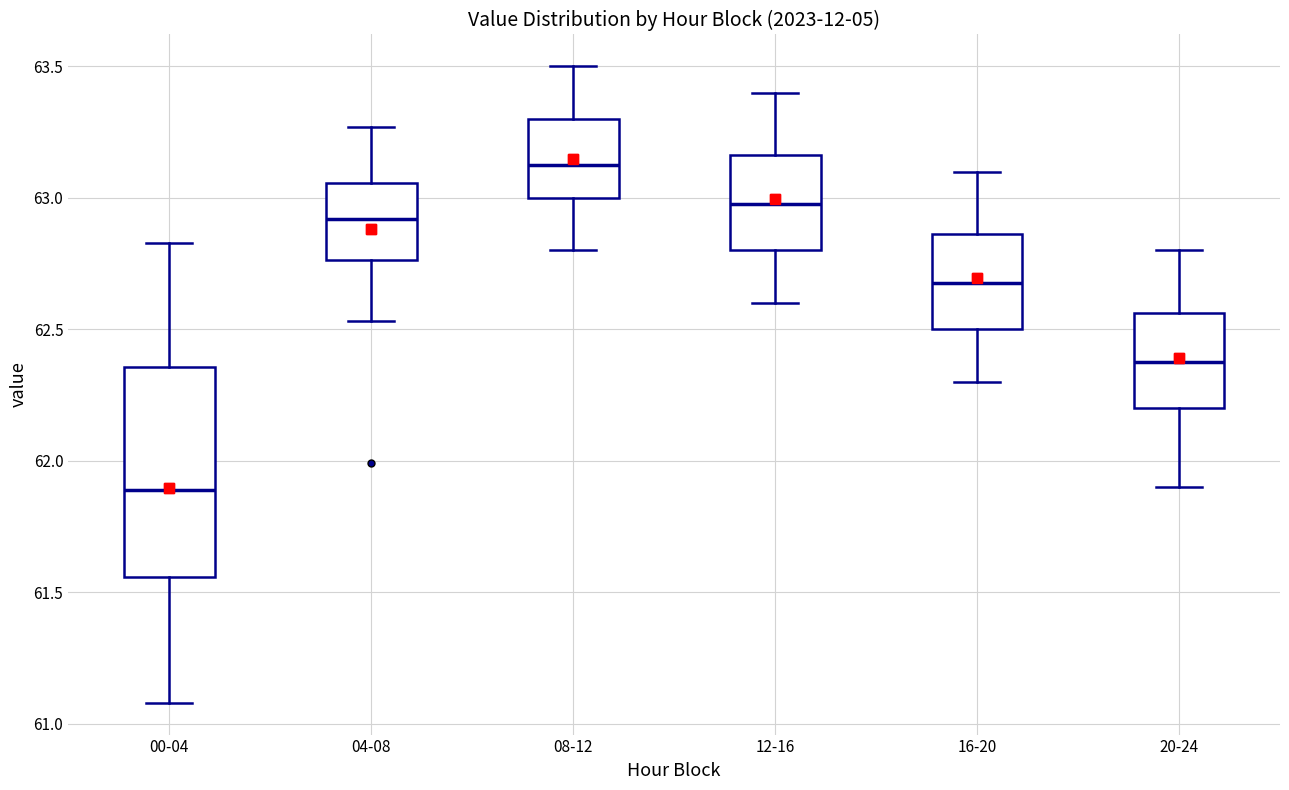

Reading left to right, transcribe this box plot: for each box, give where its median line is, the range the box spans, and where its two whiskers end, as read against the y-axis. The values are not printed on the chart, so give them approximately, as read against the axis.

00-04: median 61.90, box 61.55 to 62.35, whiskers 61.10 to 62.85
04-08: median 62.90, box 62.75 to 63.05, whiskers 62.55 to 63.25
08-12: median 63.15, box 63.00 to 63.30, whiskers 62.80 to 63.50
12-16: median 63.00, box 62.80 to 63.15, whiskers 62.60 to 63.40
16-20: median 62.70, box 62.50 to 62.85, whiskers 62.30 to 63.10
20-24: median 62.40, box 62.20 to 62.55, whiskers 61.90 to 62.80